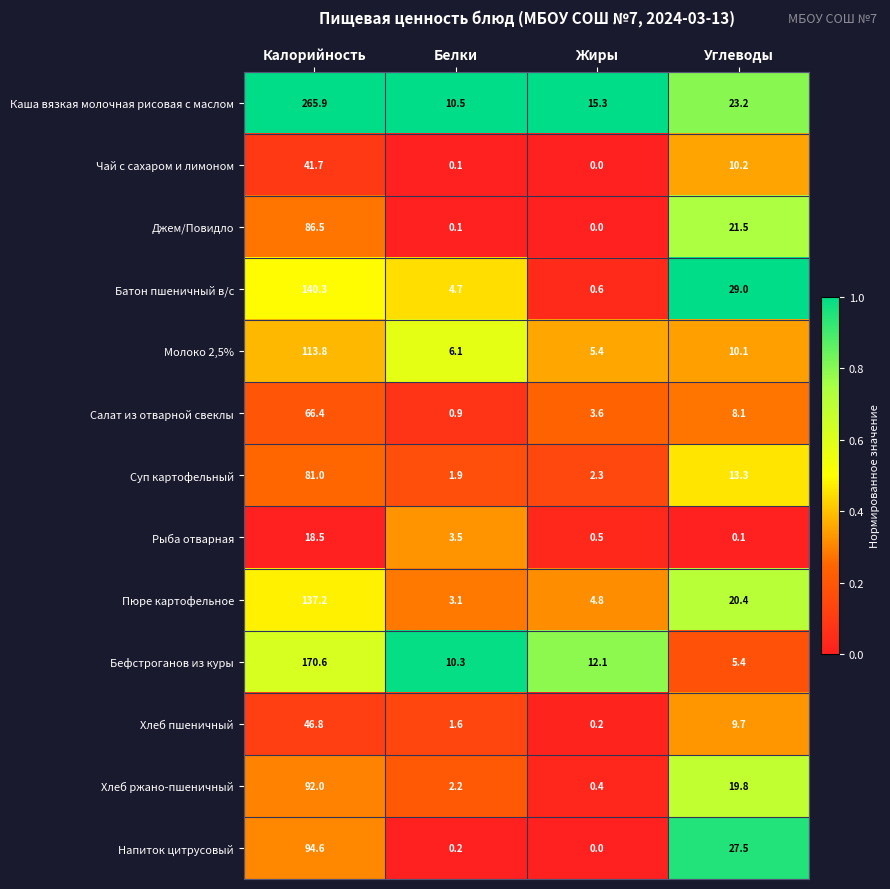

True or false: Салат из отварной свеклы has a value of 3.6 at Жиры.

True